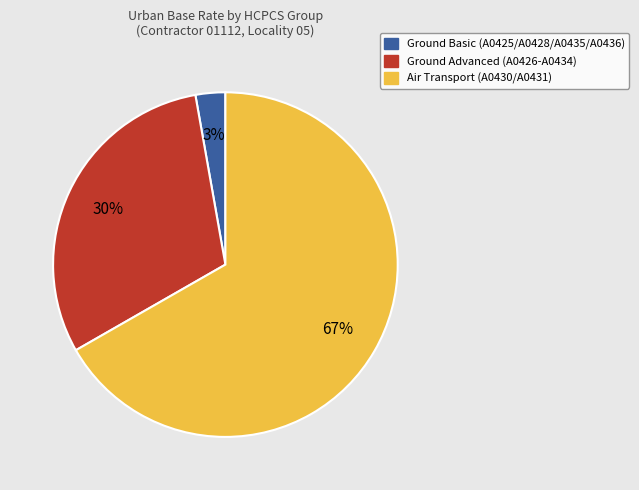

Is there a majority slice in this chart?

Yes